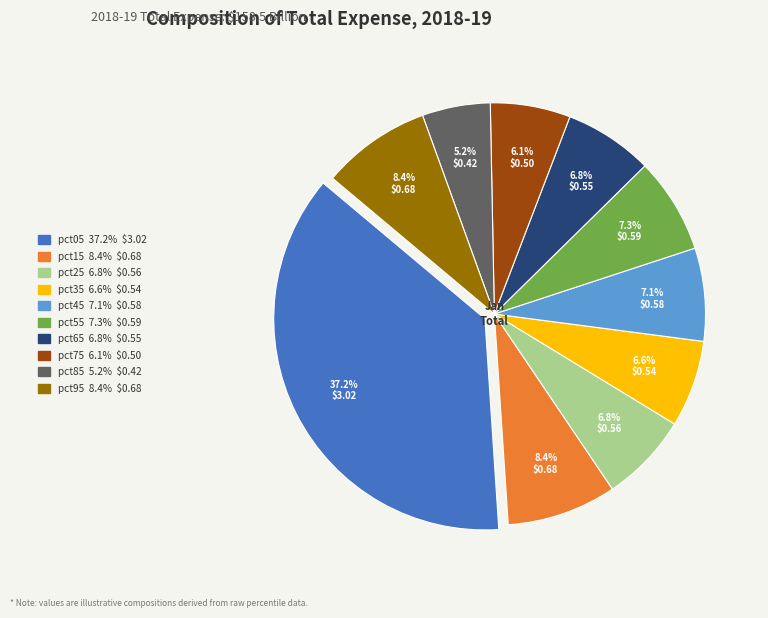

True or false: pct65 accounts for 7% of the total.

True